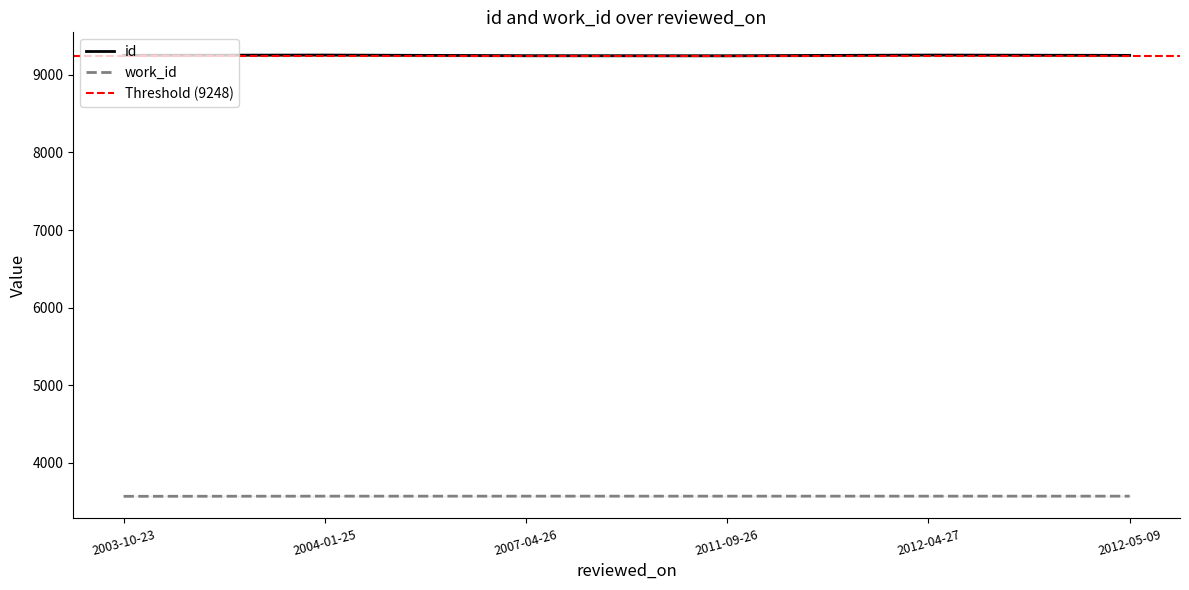

How many data points in id are less than 9251?

3